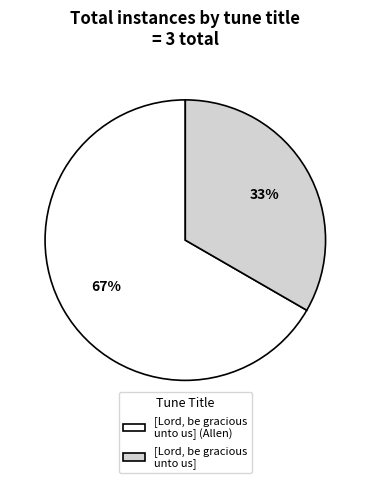

Does [Lord, be gracious unto us] (Allen) account for over 50% of the chart?

Yes